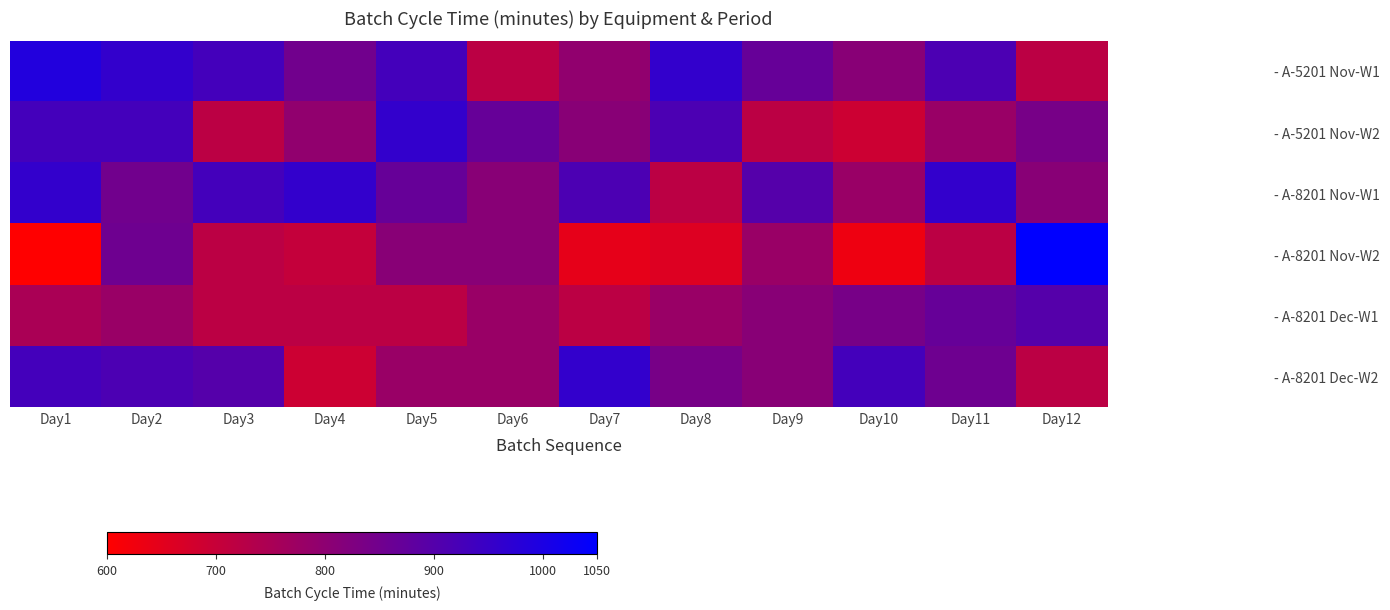

At Day11, list the series in order from smallest to largest.

- A-8201 Nov-W2, - A-5201 Nov-W2, - A-8201 Dec-W2, - A-8201 Dec-W1, - A-5201 Nov-W1, - A-8201 Nov-W1